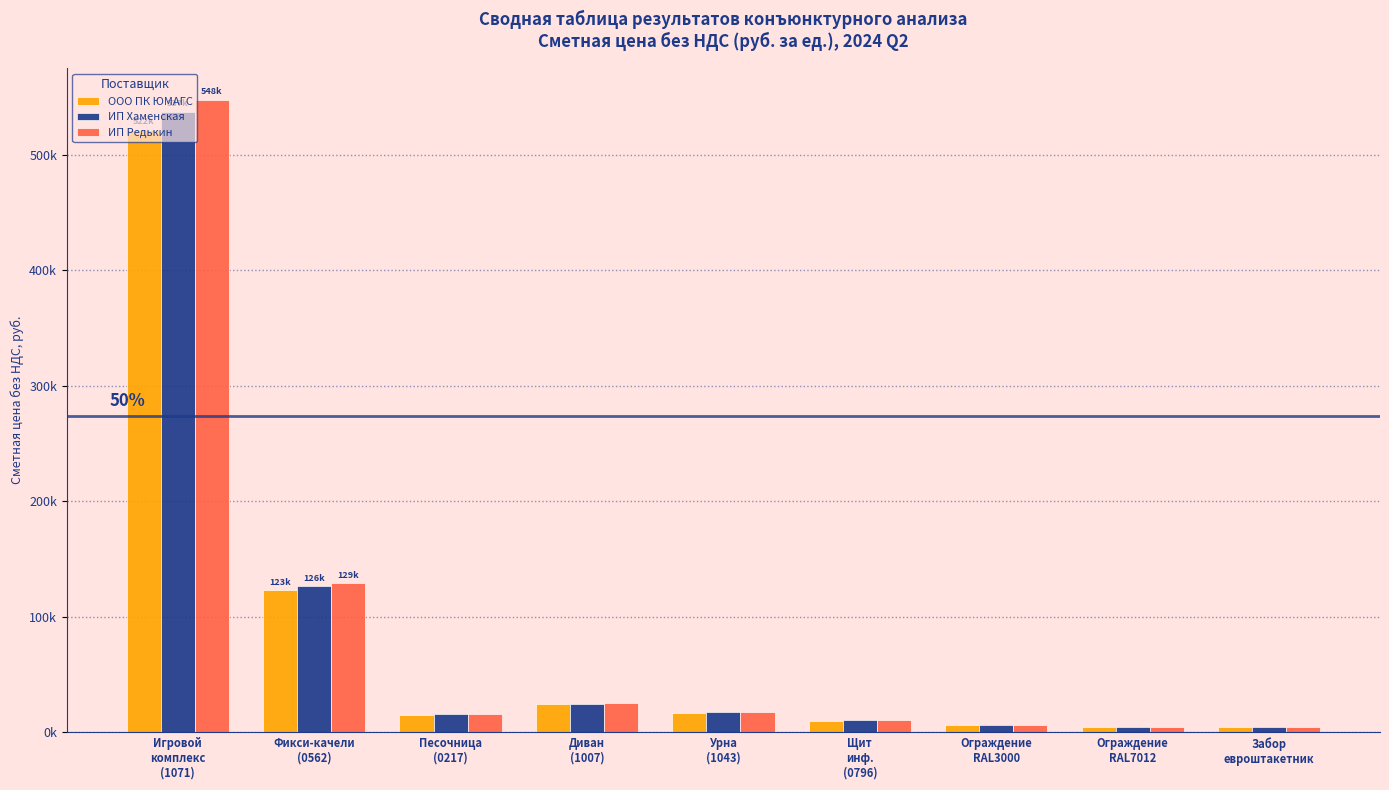

Reading left to right, list all the values displayed in this chart.

ООО ПК ЮМАГС: Игровой
комплекс
(1071)=521648.4	Фикси-качели
(0562)=122689.9	Песочница
(0217)=15230.3	Диван
(1007)=23970.8	Урна
(1043)=16634.5	Щит
инф.
(0796)=9930.5	Ограждение
RAL3000=5788.7	Ограждение
RAL7012=4022.2	Забор
евроштакетник=4454.0
ИП Хаменская: Игровой
комплекс
(1071)=537297.8	Фикси-качели
(0562)=126370.5	Песочница
(0217)=15687.2	Диван
(1007)=24690.0	Урна
(1043)=17133.5	Щит
инф.
(0796)=10228.4	Ограждение
RAL3000=5962.3	Ограждение
RAL7012=4142.9	Забор
евроштакетник=4522.0
ИП Редькин: Игровой
комплекс
(1071)=547730.8	Фикси-качели
(0562)=128824.4	Песочница
(0217)=15991.8	Диван
(1007)=25169.4	Урна
(1043)=17466.2	Щит
инф.
(0796)=10427.0	Ограждение
RAL3000=6078.1	Ограждение
RAL7012=4223.3	Забор
евроштакетник=4573.0